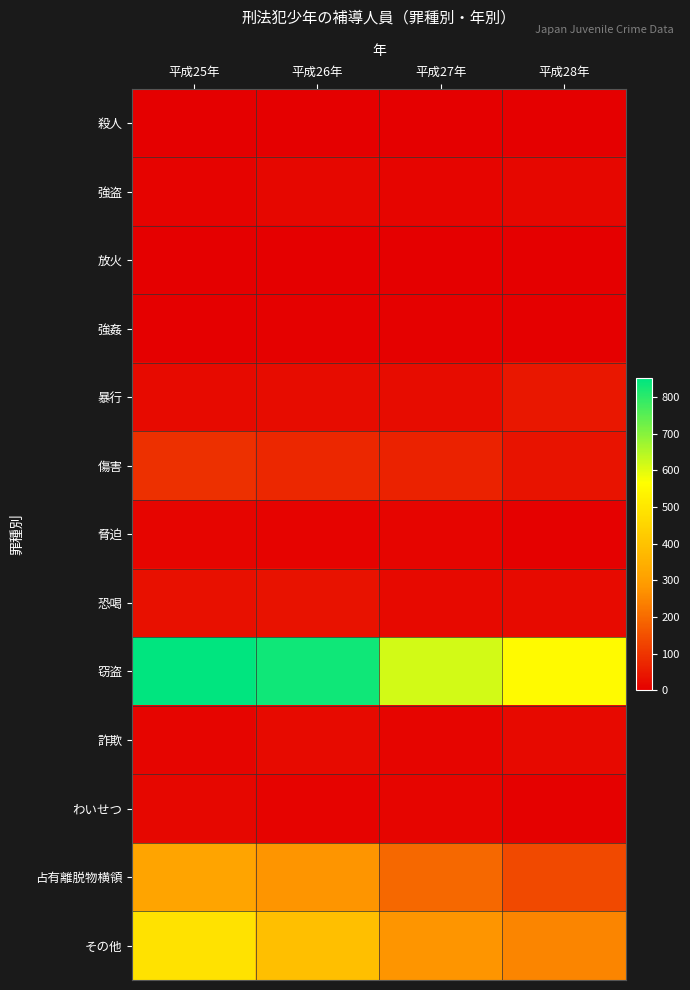

What is the difference between the highest and lowest values at 平成27年?

616